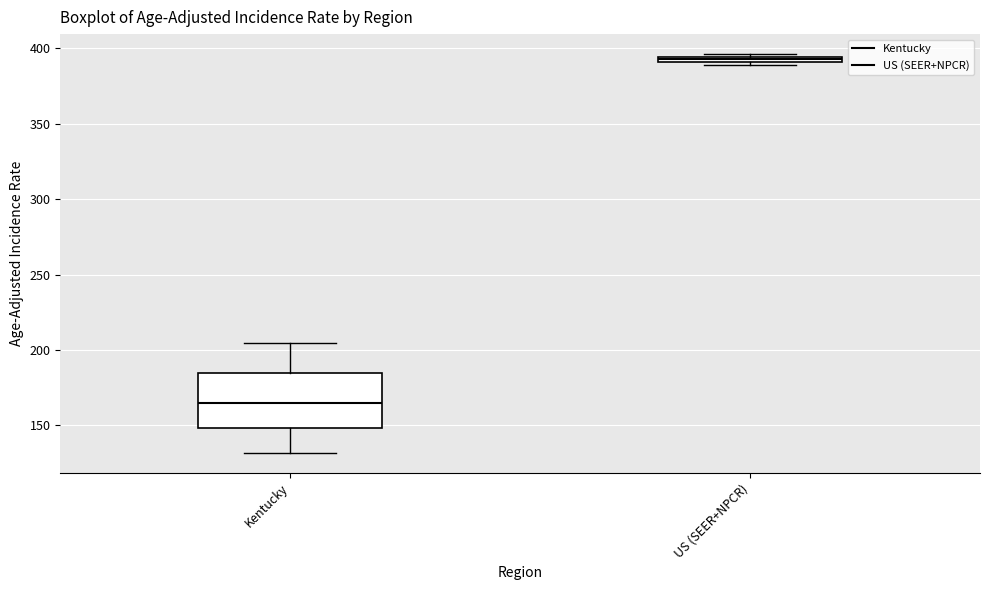

Where does the median line of the box for Kentucky sit on the y-axis? The values are not printed on the chart, so give them approximately, as read against the axis.

165